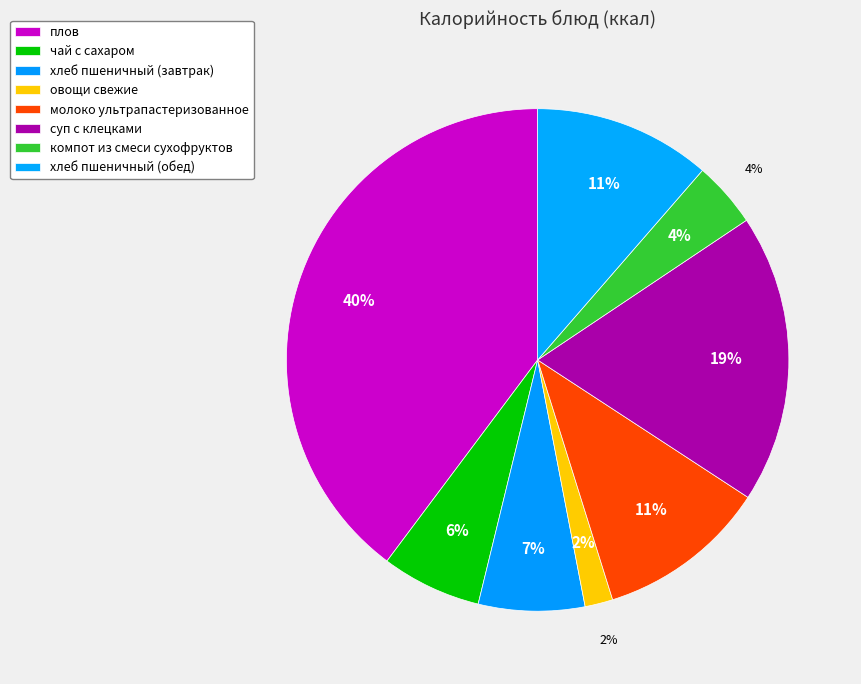

What percentage is NOT represented by молоко ультрапастеризованное?

89.0%